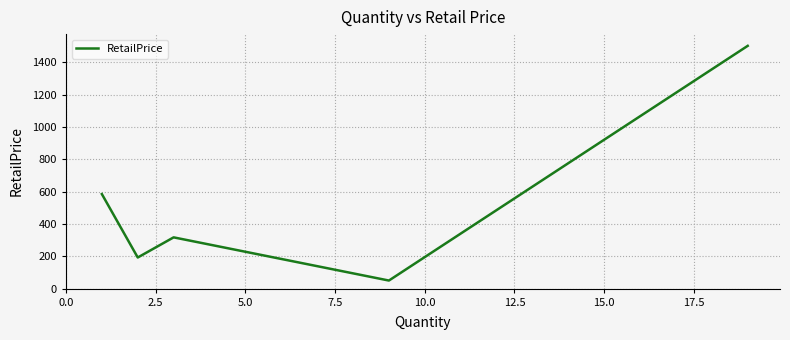

What is the minimum value shown in the chart?

50.0